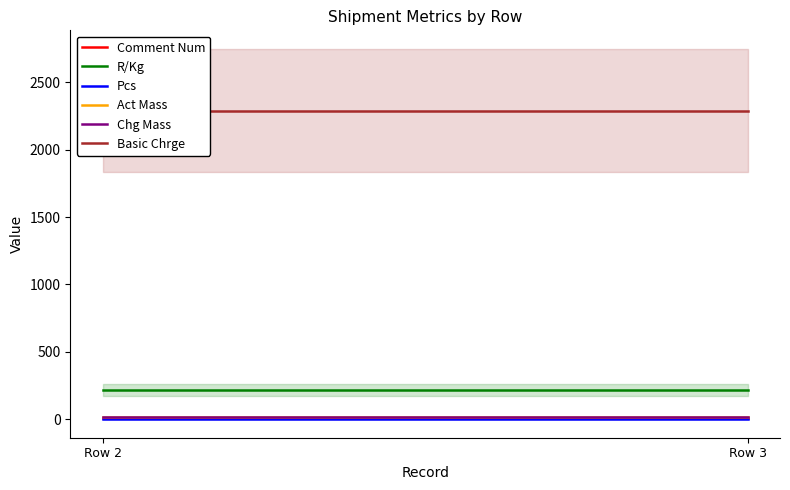

What is the value of the Chg Mass point at the 2nd from the left?

15.0